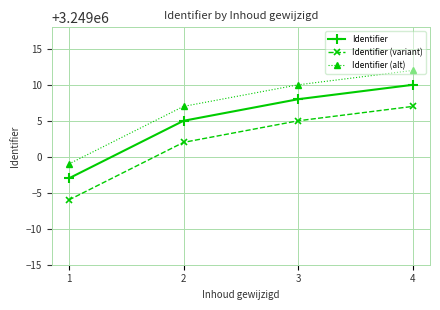

What is the smallest value displayed?

3248994